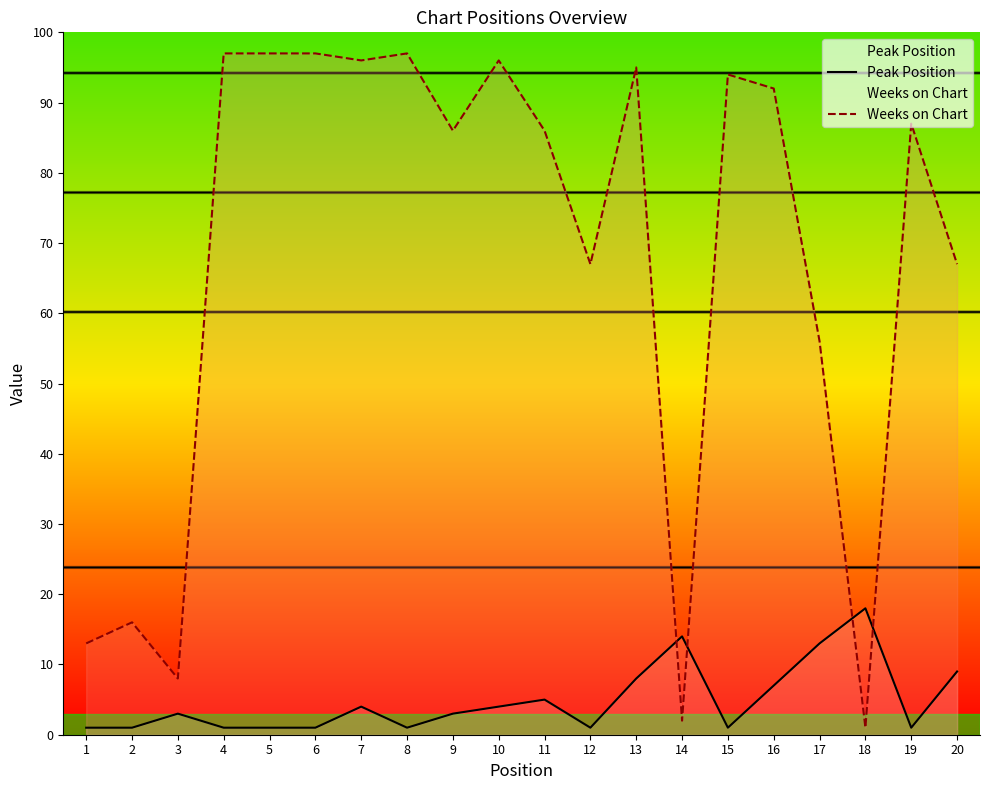

How many times do Weeks on Chart and Peak Position cross each other?

4